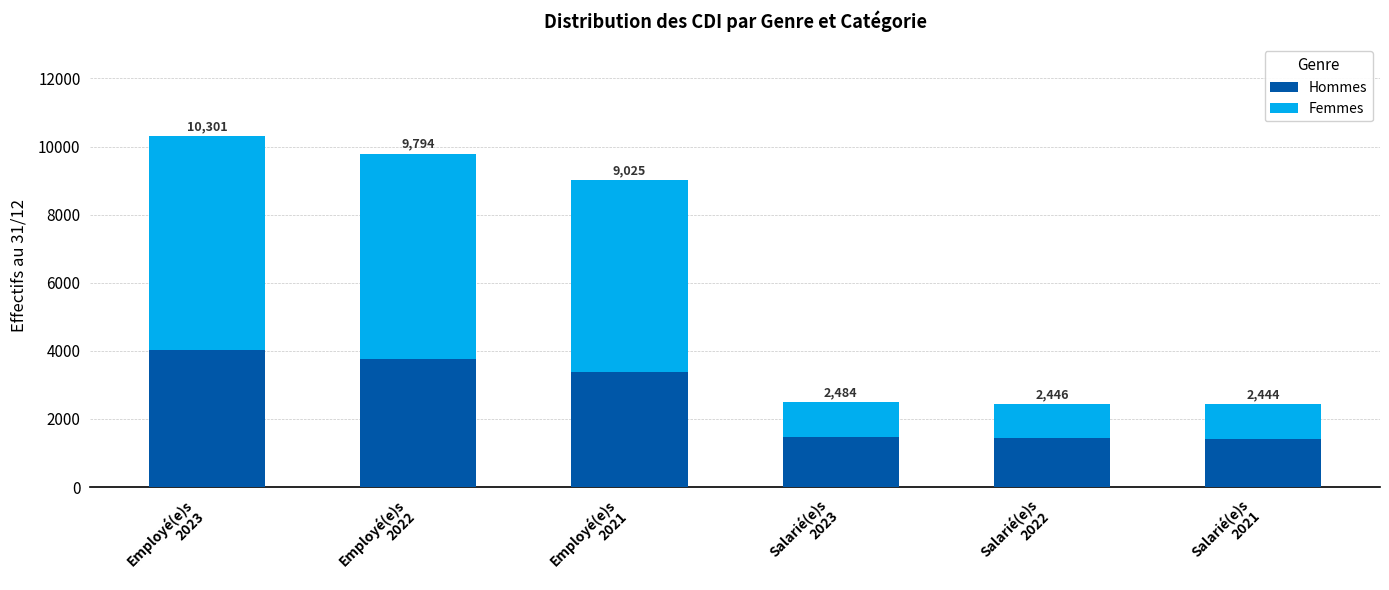

True or false: Femmes has a value of 1697 at Employé(e)s
2023.

False